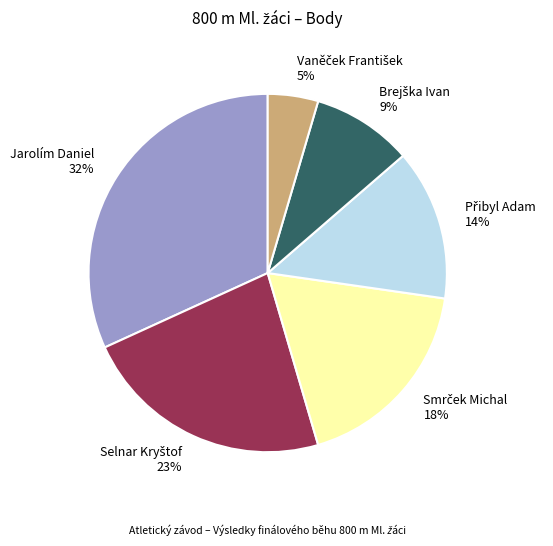

How many slices are in this pie chart?

6